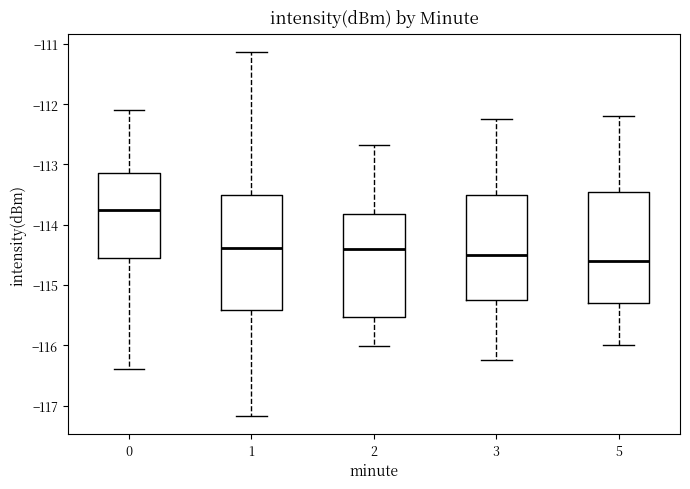

Reading left to right, transcribe this box plot: for each box, give where its median line is, the range the box spans, and where its two whiskers end, as read against the y-axis. The values are not printed on the chart, so give them approximately, as read against the axis.

0: median -113.8, box -114.5 to -113.1, whiskers -116.4 to -112.1
1: median -114.4, box -115.4 to -113.5, whiskers -117.2 to -111.1
2: median -114.4, box -115.5 to -113.8, whiskers -116.0 to -112.7
3: median -114.5, box -115.2 to -113.5, whiskers -116.2 to -112.2
5: median -114.6, box -115.3 to -113.4, whiskers -116.0 to -112.2